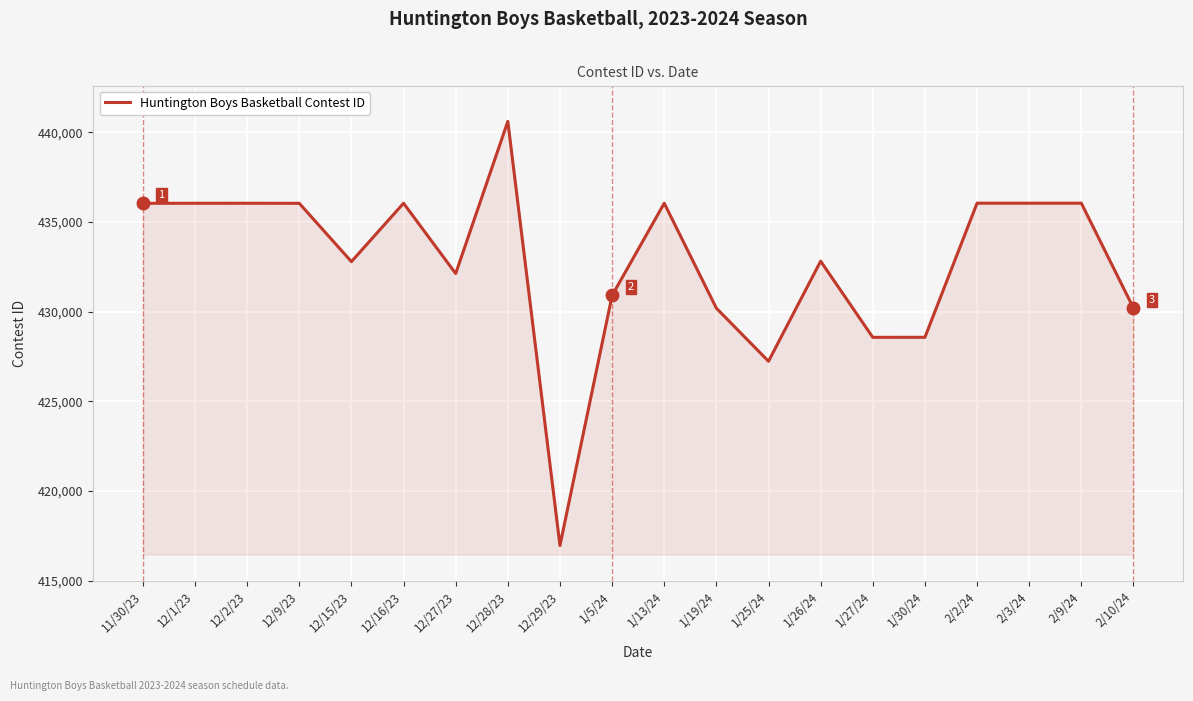

The chart shows a value of 183772 at 12/9/23. True or false?

False